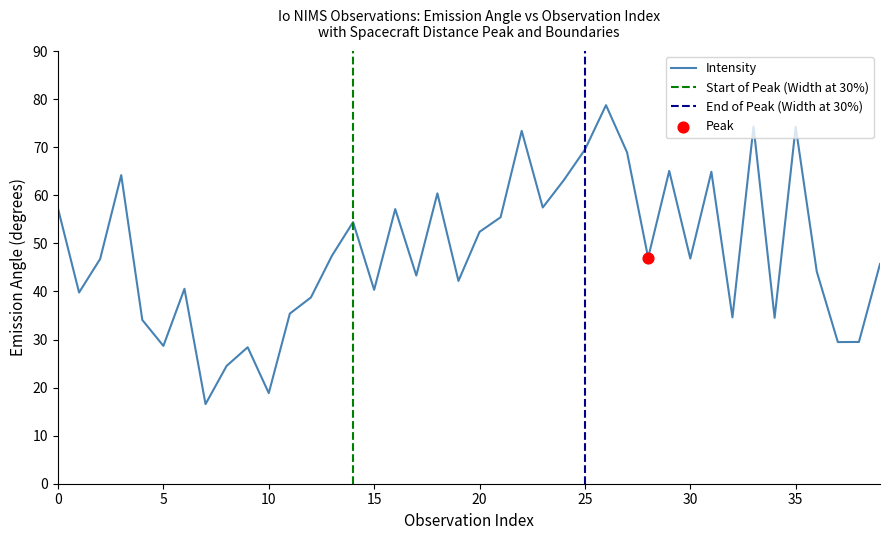

Between 4 and 4, which is larger?

4